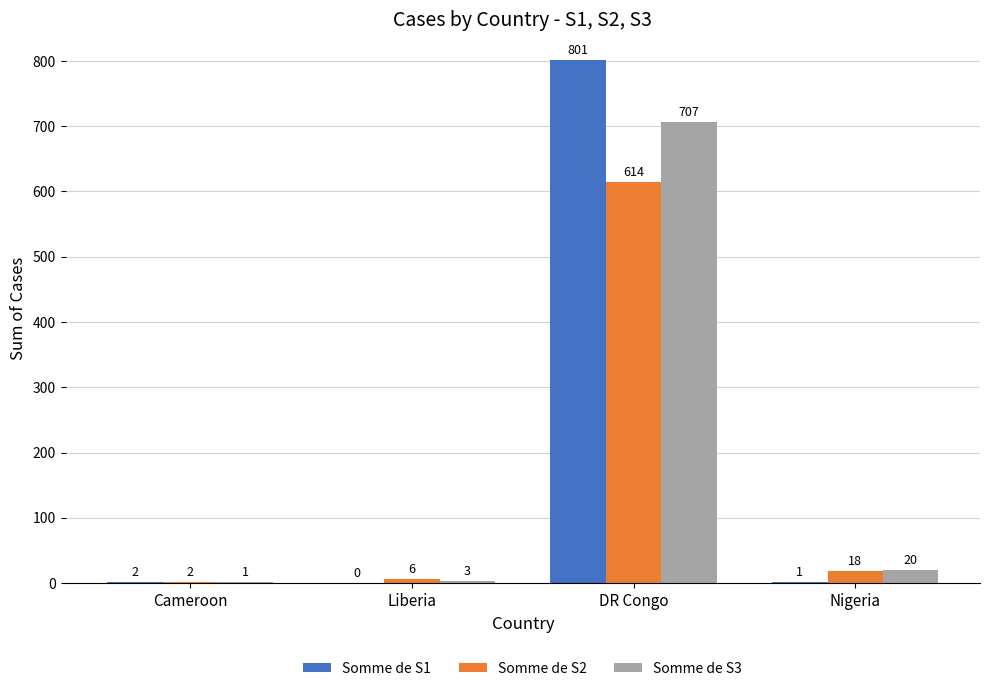

Reading left to right, what are all the values shown in this chart?

Somme de S1: 2	0	801	1
Somme de S2: 2	6	614	18
Somme de S3: 1	3	707	20